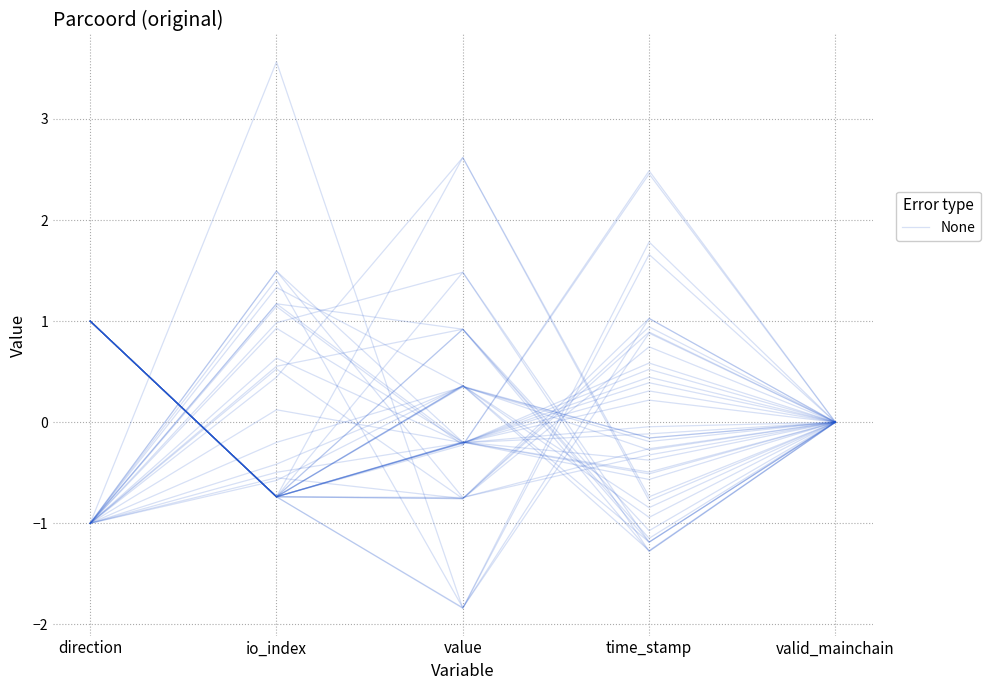

Is it true that the value at io_index is 1.9?

False